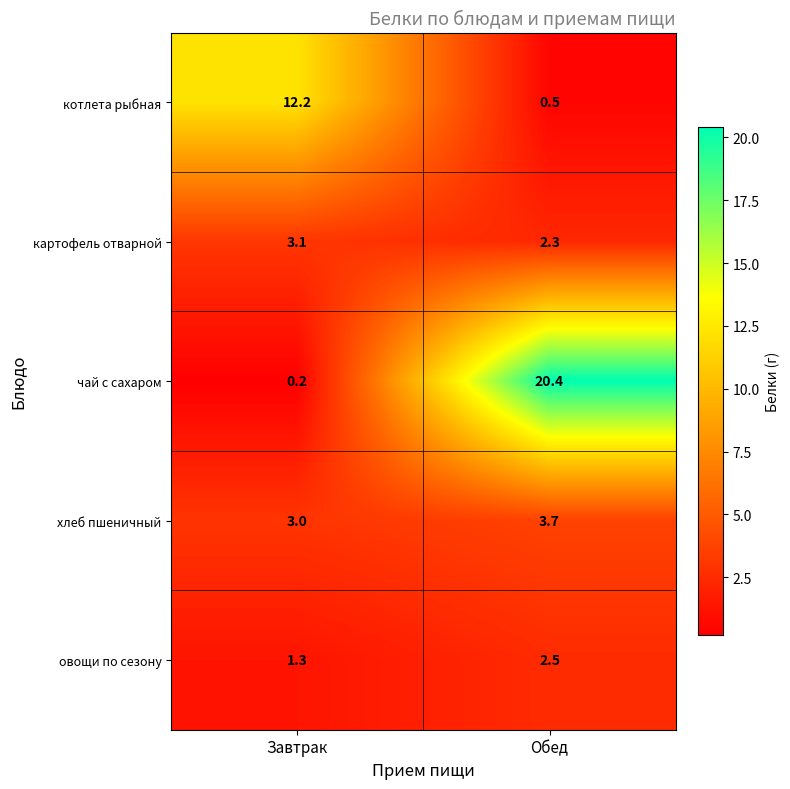

At Обед, list the series in order from largest to smallest.

чай с сахаром, хлеб пшеничный, овощи по сезону, картофель отварной, котлета рыбная